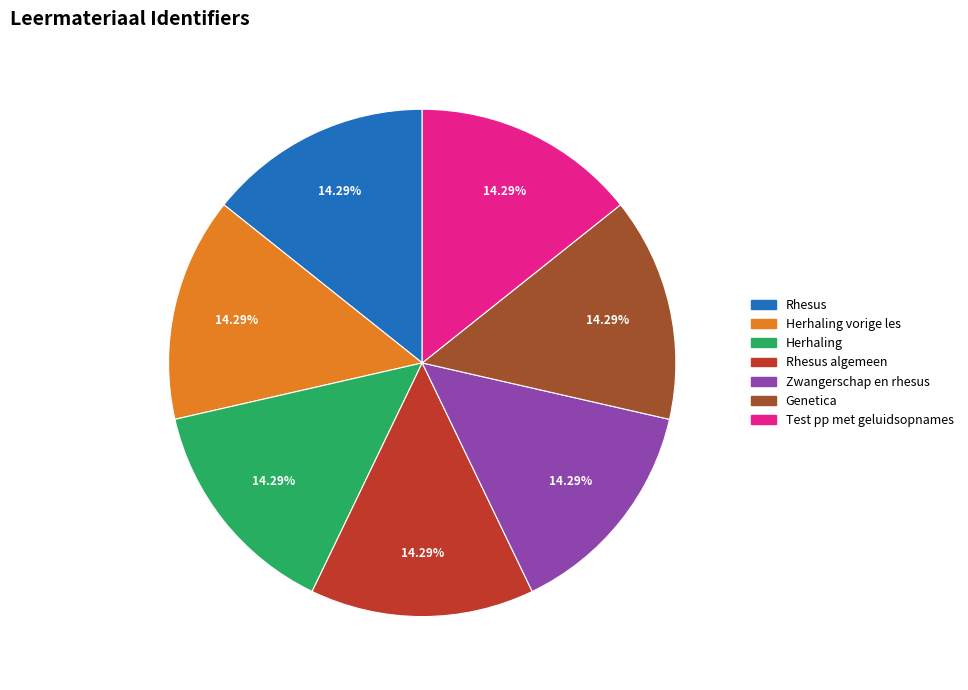

Is there any slice that represents more than half of the pie?

No